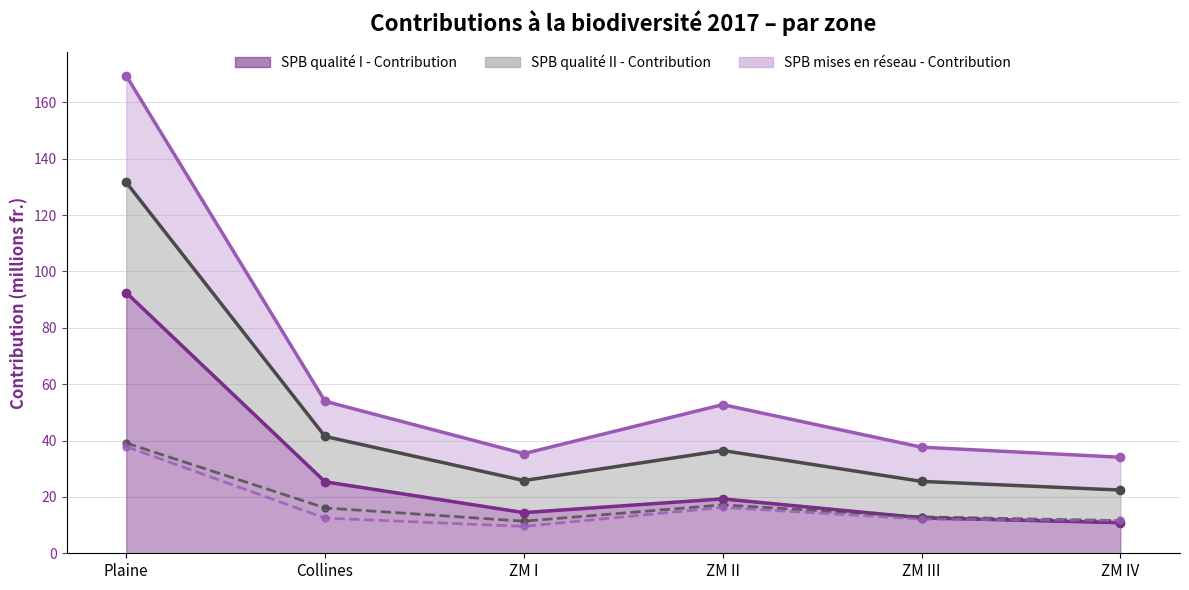

What is the sum of all SPB mises en réseau - Contribution (line) values?

99.9